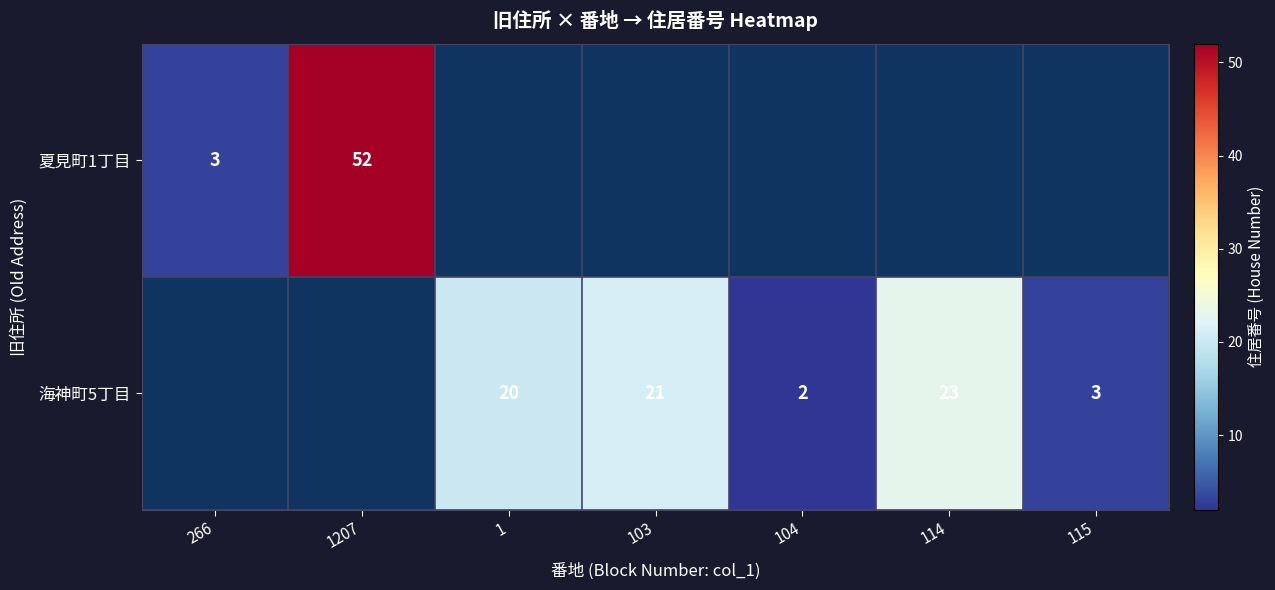

Is it true that 夏見町1丁目 equals 75 at 1207?

False